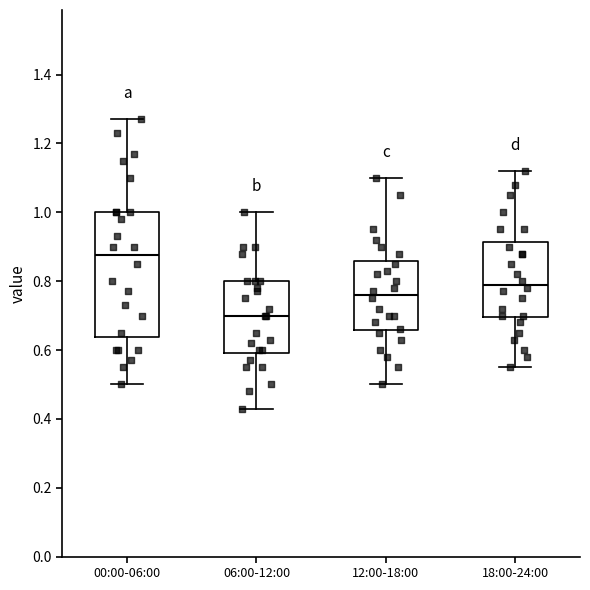

Which box's median line is the lowest?

06:00-12:00